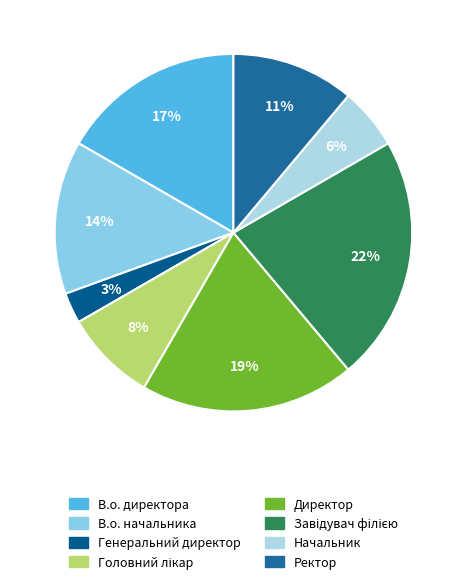

Which category has the smallest portion of the pie?

Генеральний директор